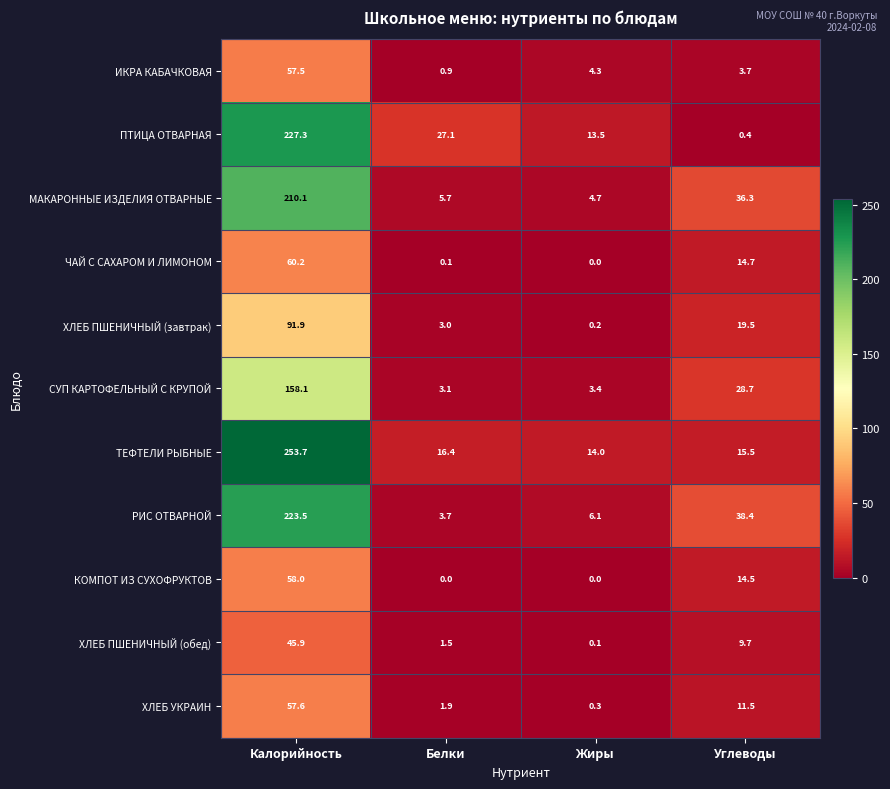

At which category is the sum across all series the highest?

Калорийность